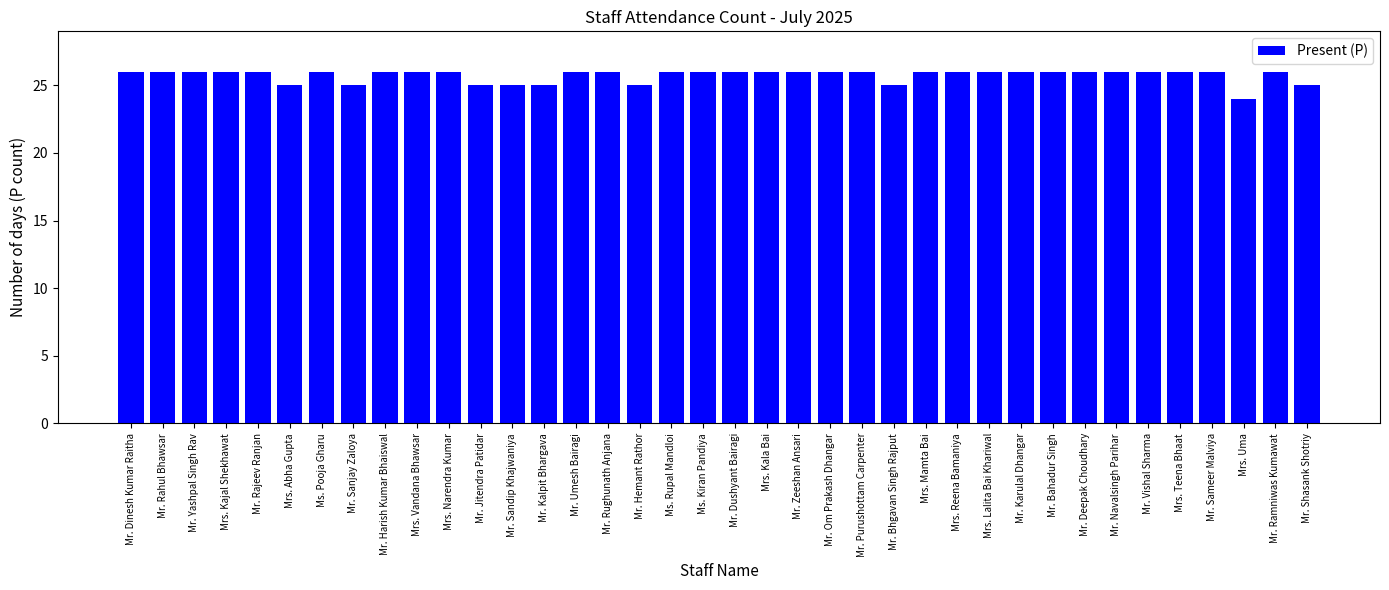

True or false: the data shows 26 at Mrs. Vandana Bhawsar.

True